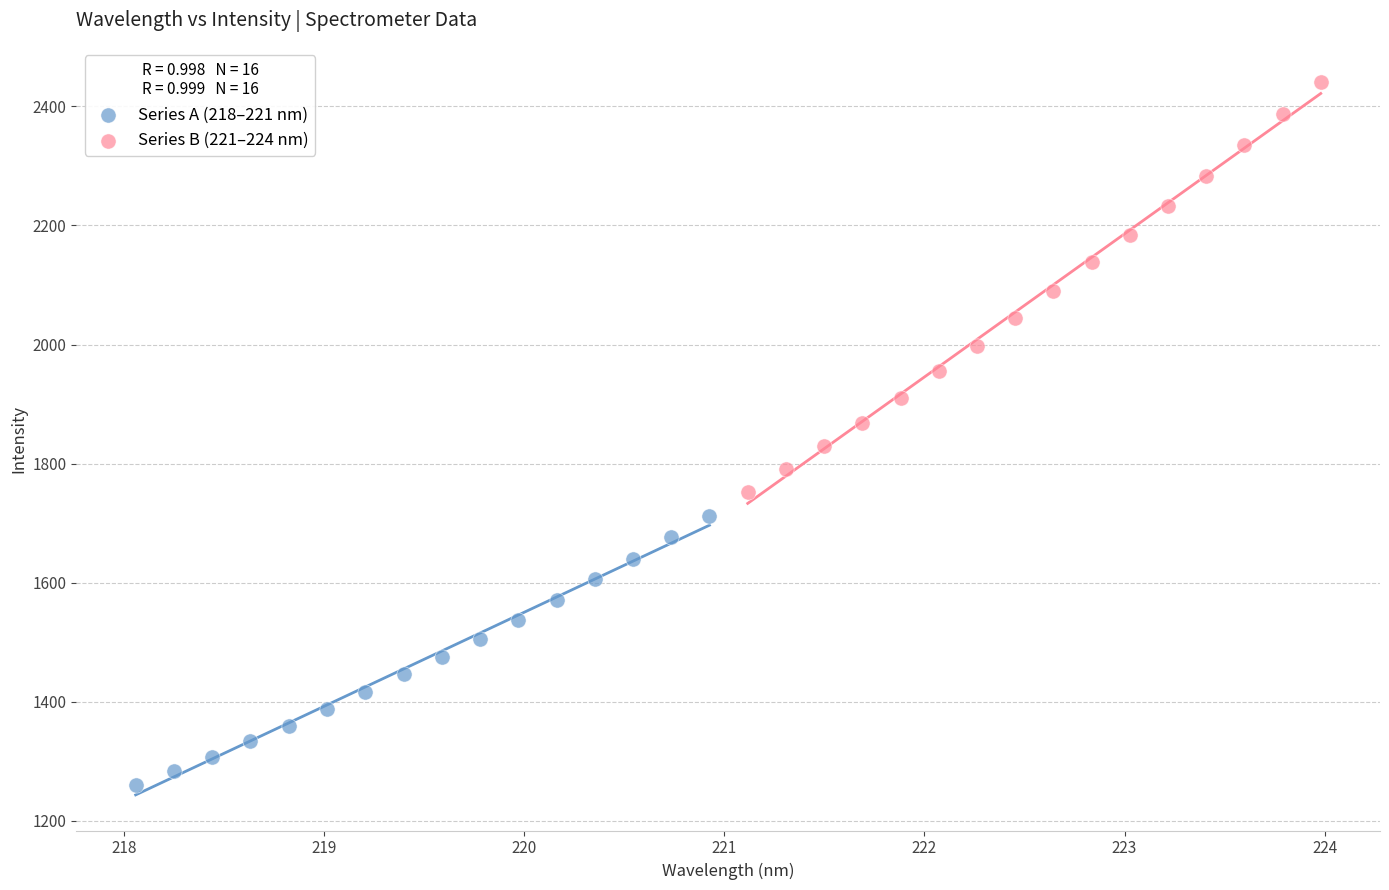

Which series has the widest spread of Y values?

Series B (221–224 nm)